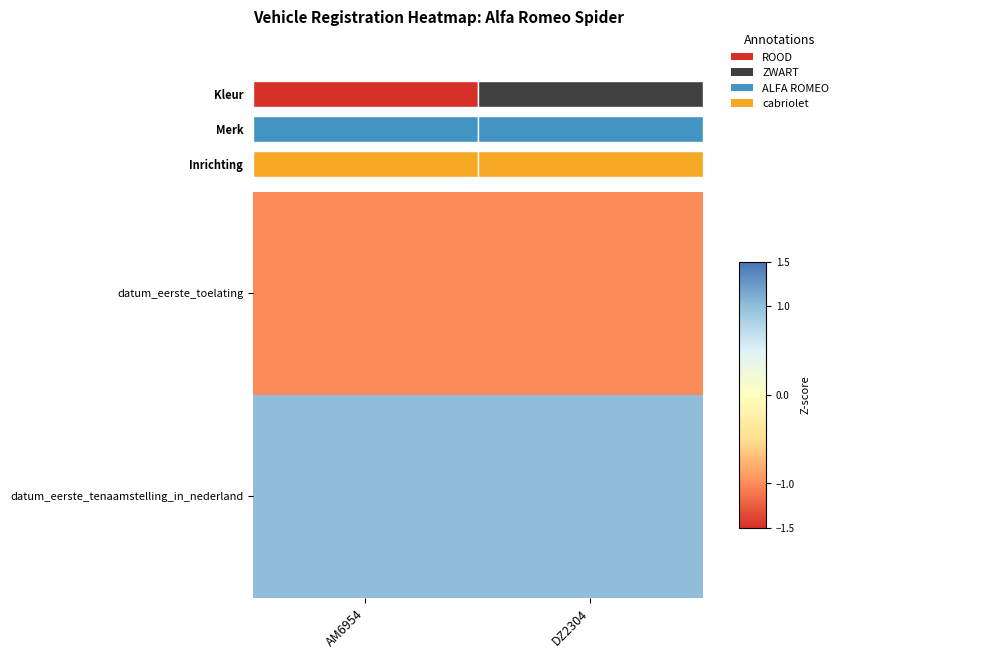

Count the number of categories in the chart.

2